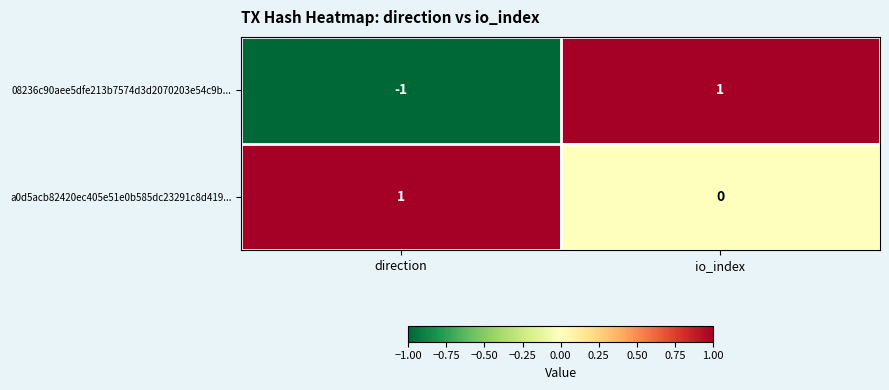

The value of a0d5acb82420ec405e51e0b585dc23291c8d419... at io_index is -1. True or false?

False